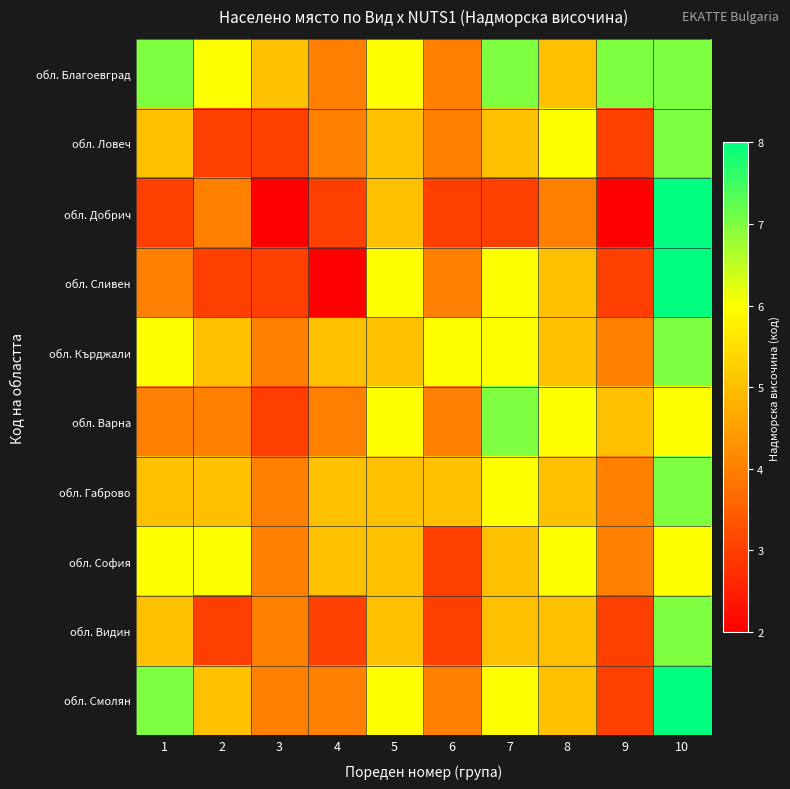

At how many categories does at least one series exceed 7?

1